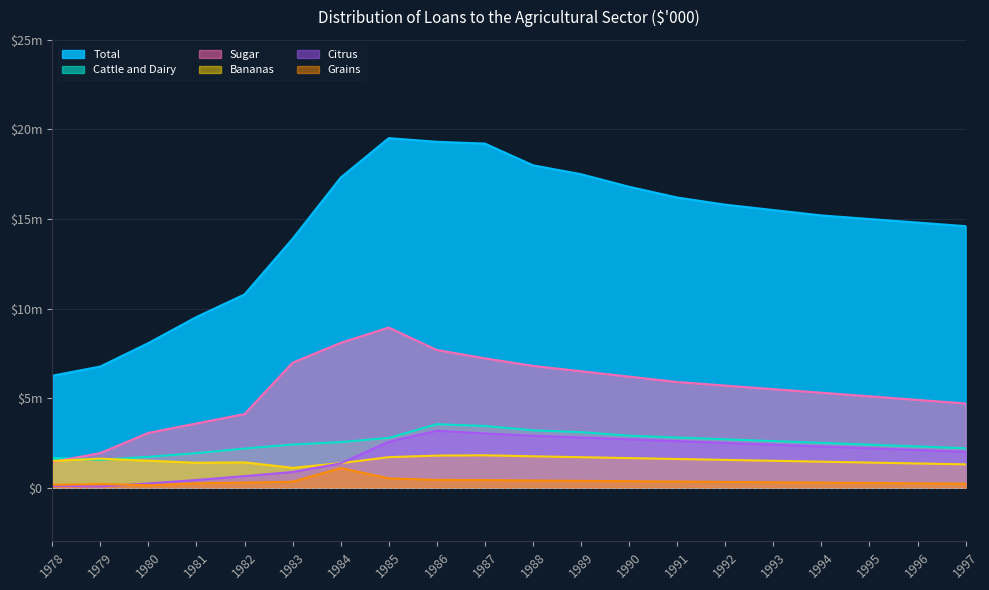

Which has a higher value, 1993 or 1994?

1993